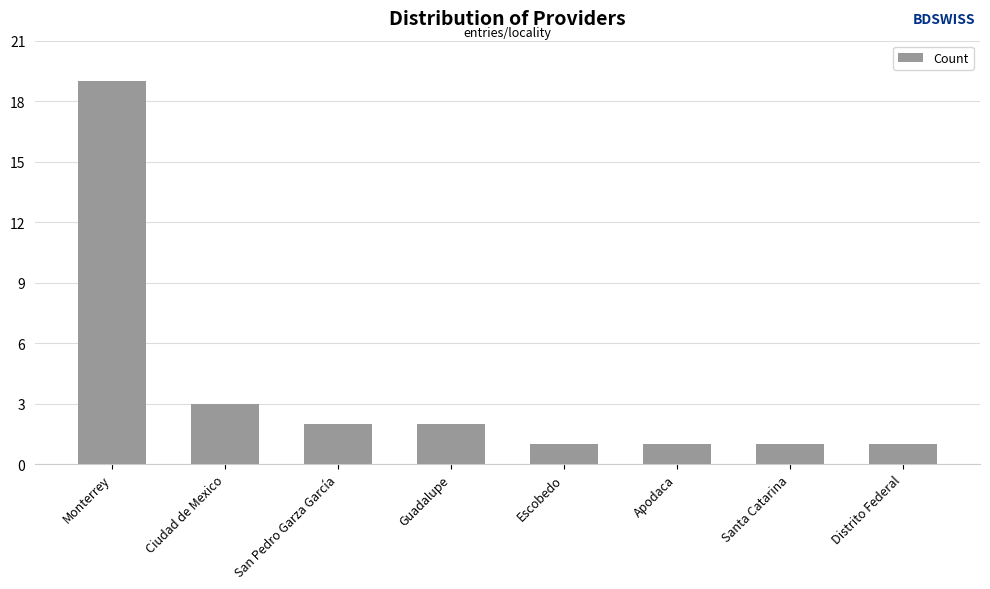

The chart shows a value of 3 at Ciudad de Mexico. True or false?

True